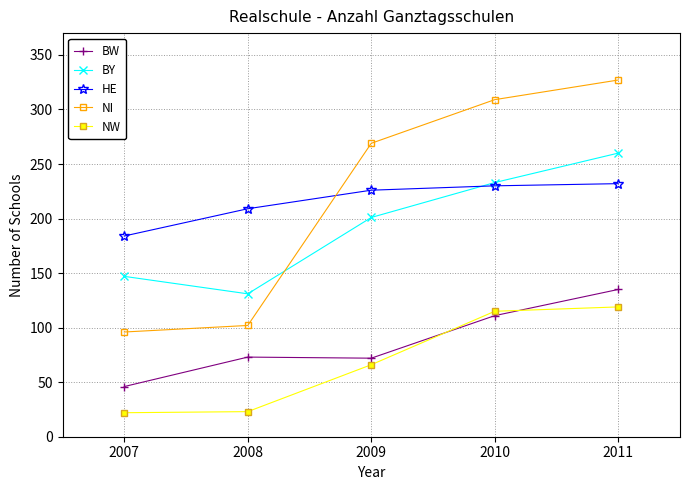

At 2007, list the series in order from smallest to largest.

NW, BW, NI, BY, HE